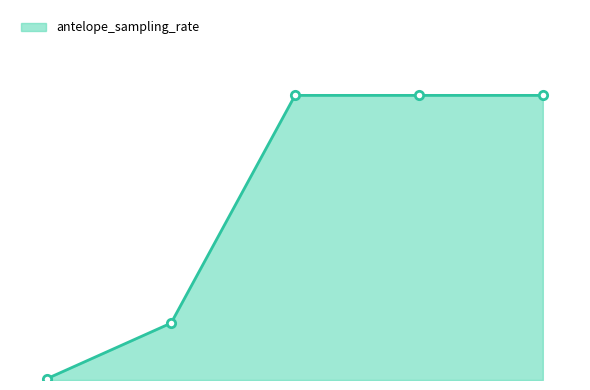

Does the chart have visible grid lines?

No